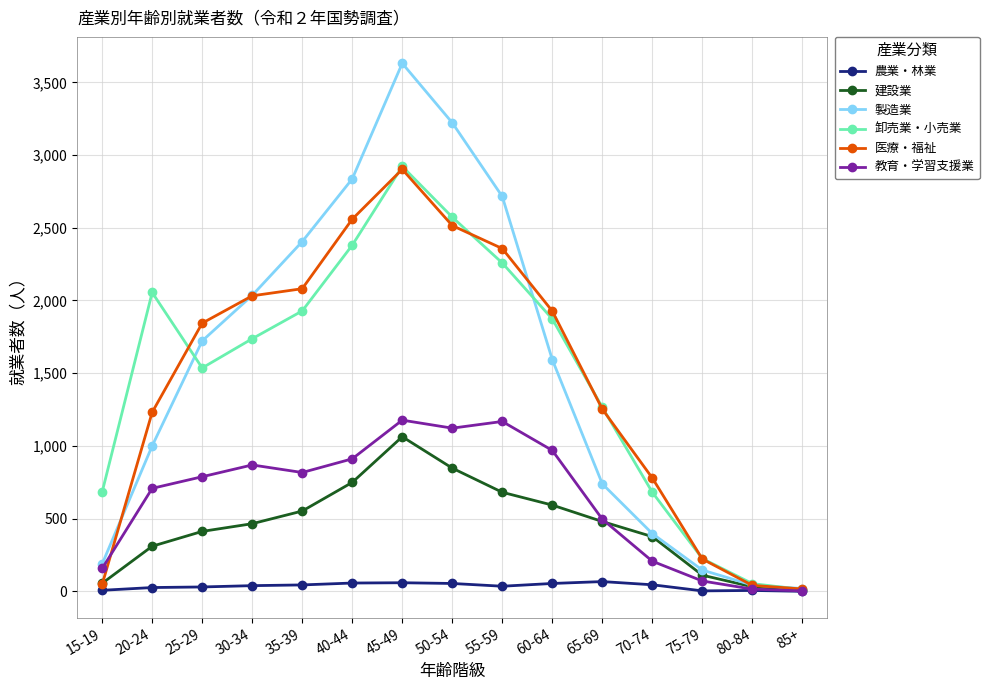

Which series changed the most between 30-34 and 50-54?

製造業